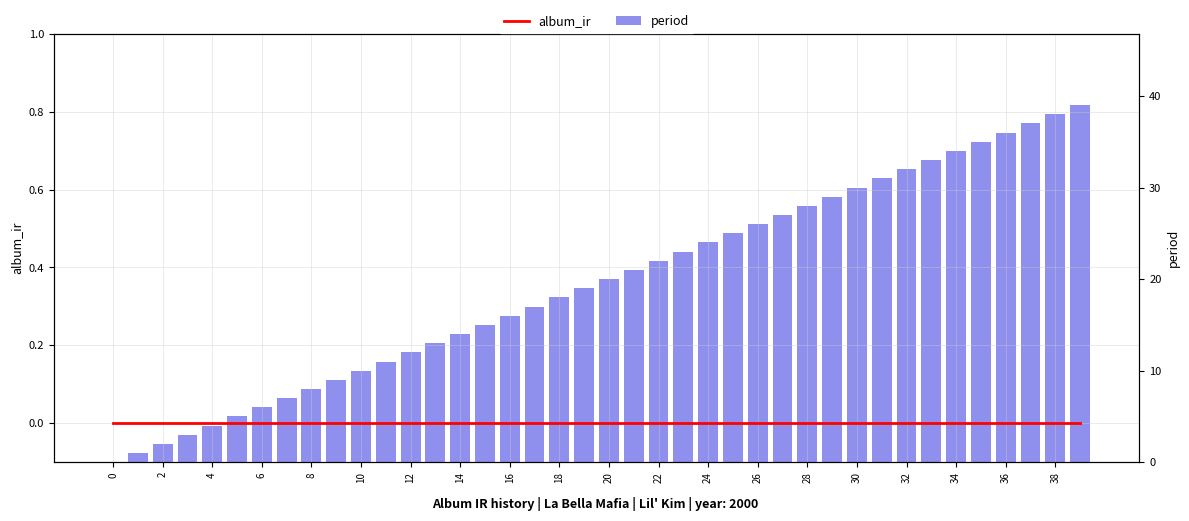

Rank the series by their average value, from highest to lowest.

period, album_ir